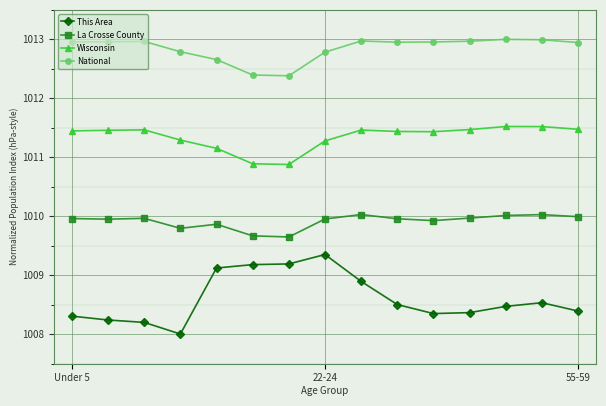

What is the value of the This Area point at the 12th from the left?

1008.4